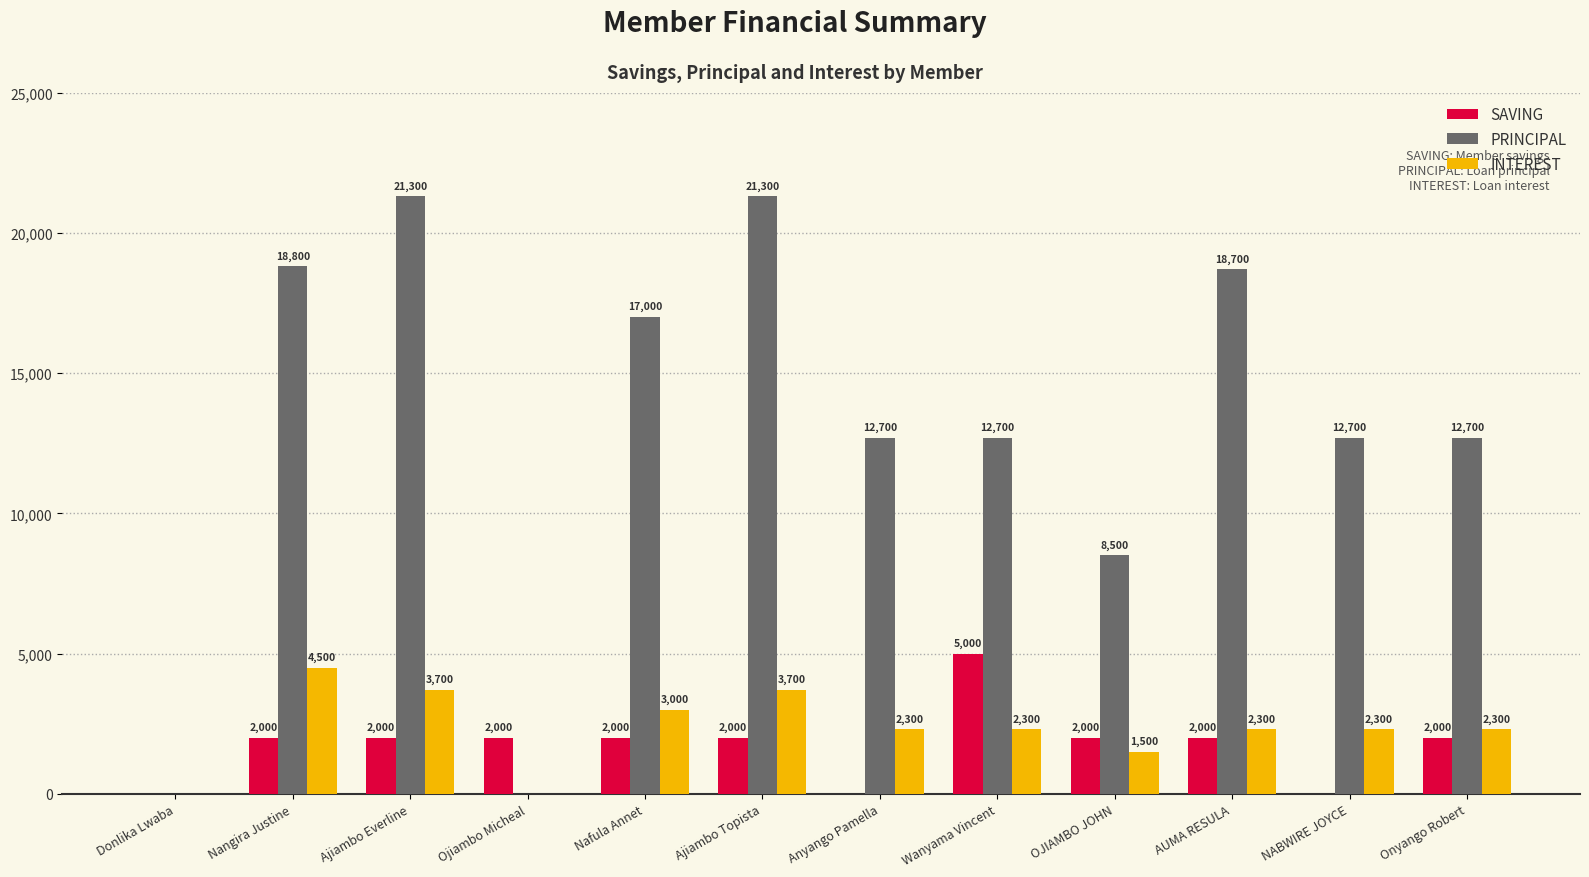

At which label does INTEREST first exceed 2300?

Nangira Justine